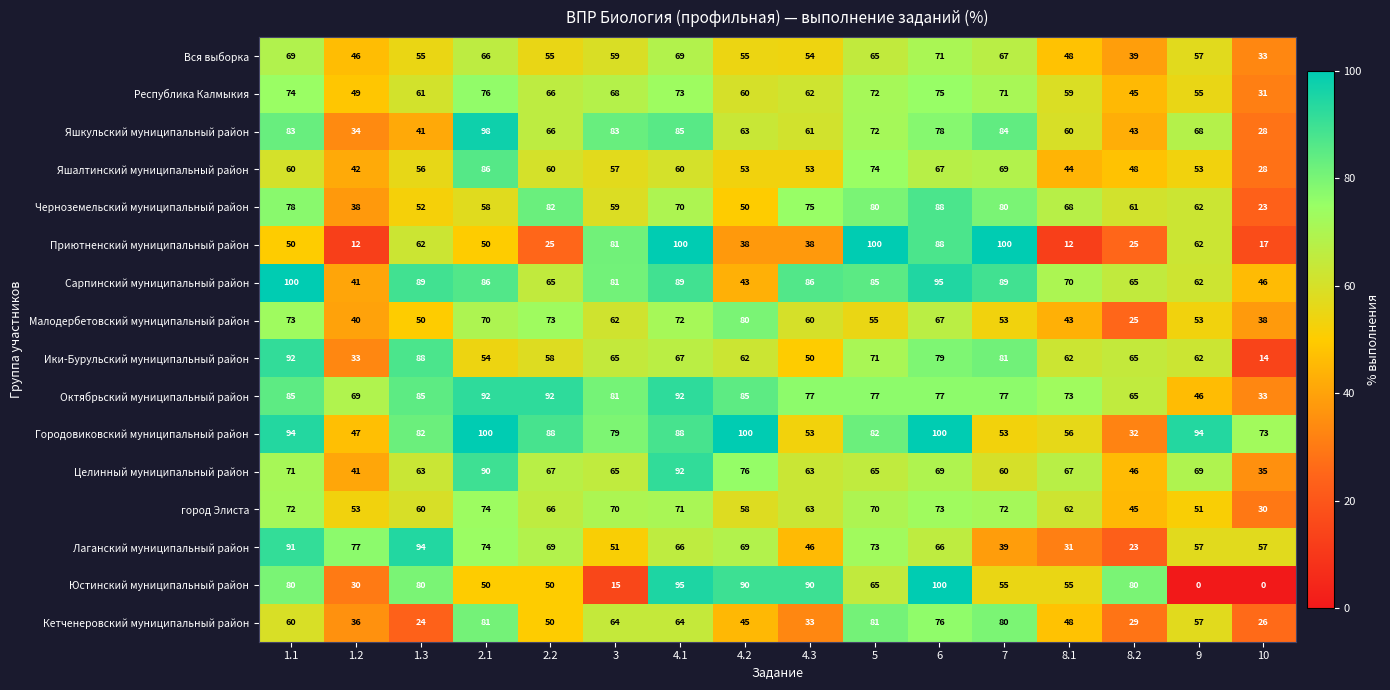

At which label is Городовиковский муниципальный район closest to 66?

10